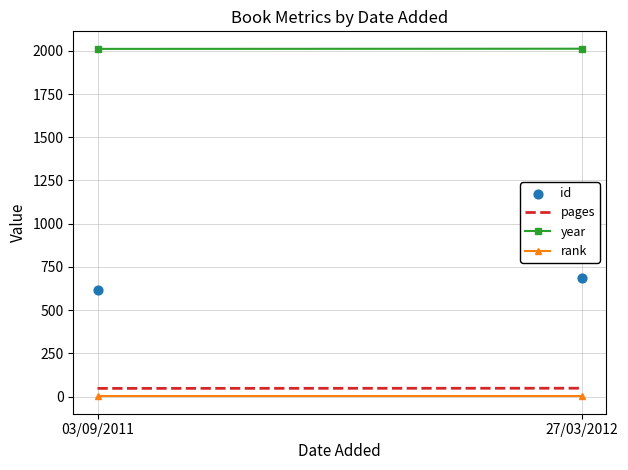

What is the range of Y values (max minus min)?

72